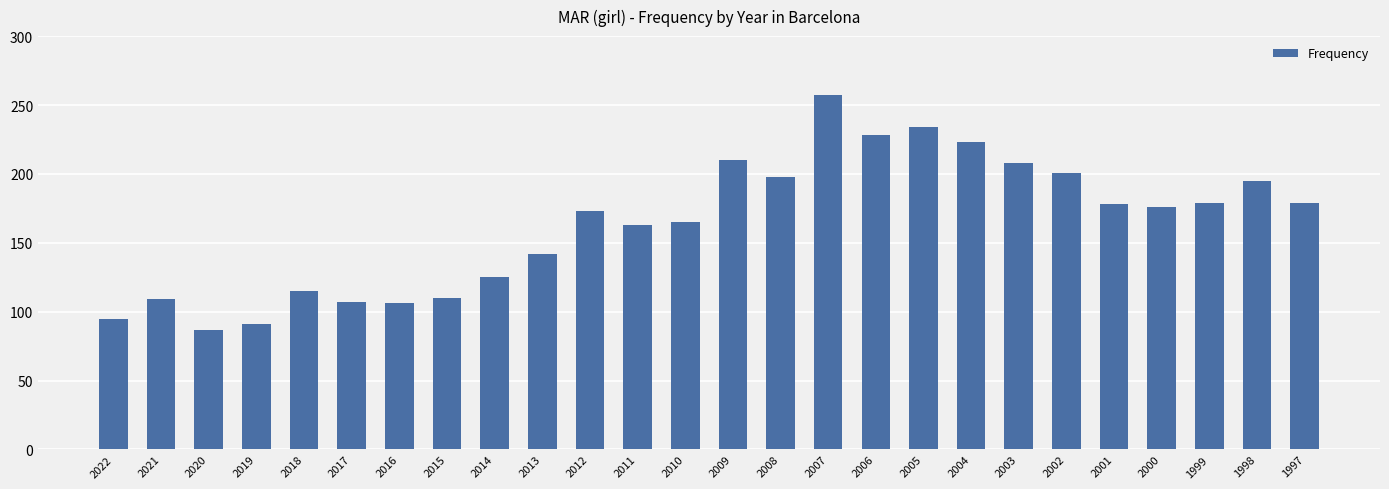

What value does the data have at 2011, to the nearest 50?

150